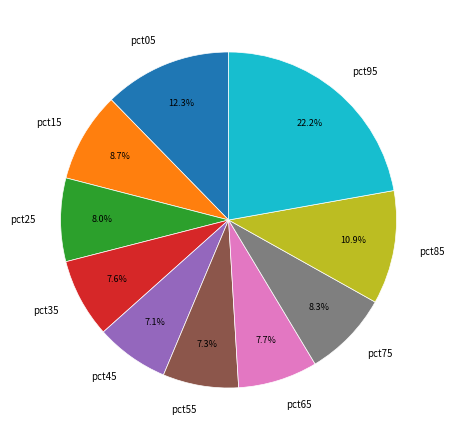

Which slice is the largest?

pct95